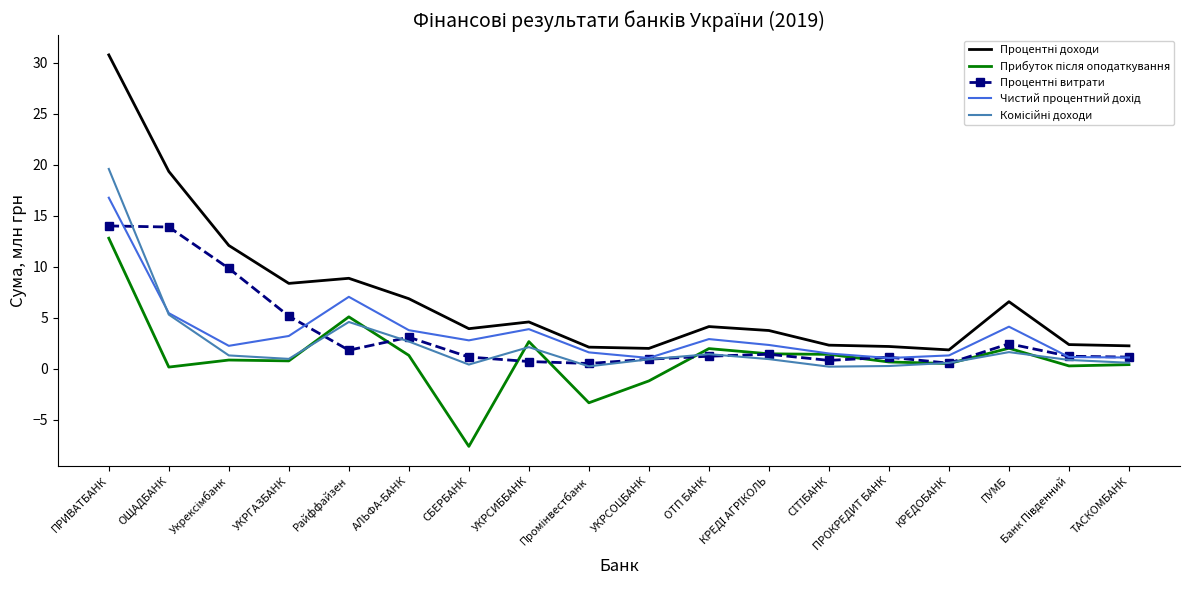

What is the total value across all series at Райффайзен?

27.4